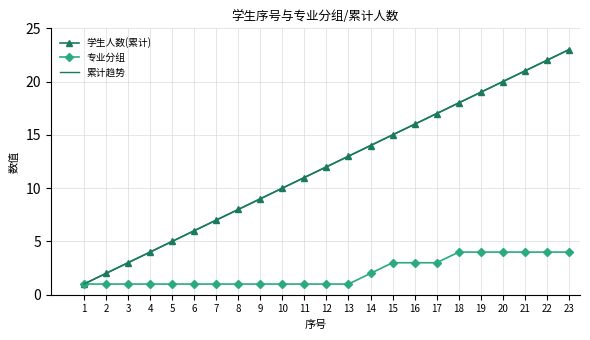

The value of 累计趋势 at 9 is 9.0. True or false?

True